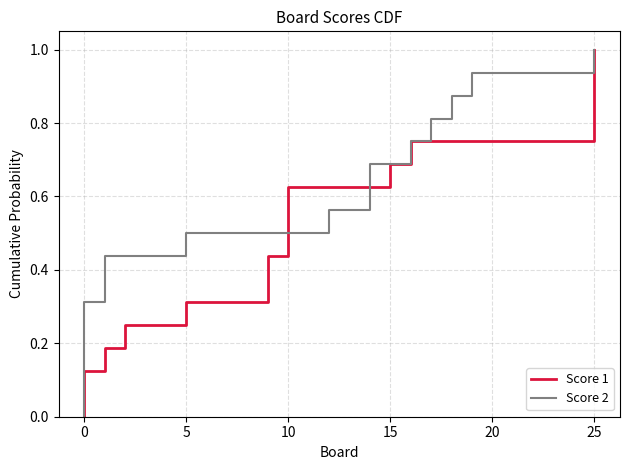

True or false: Score 1 and Score 2 intersect in this chart.

False